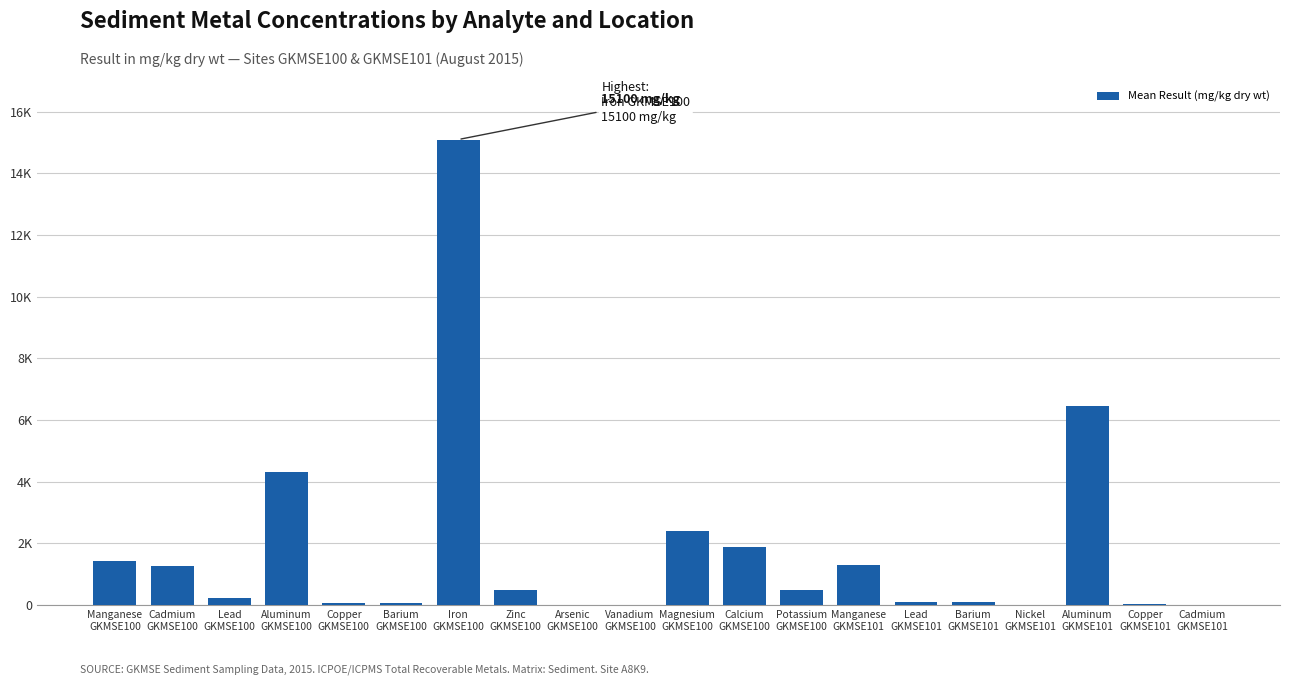

Are the bars horizontal?

No